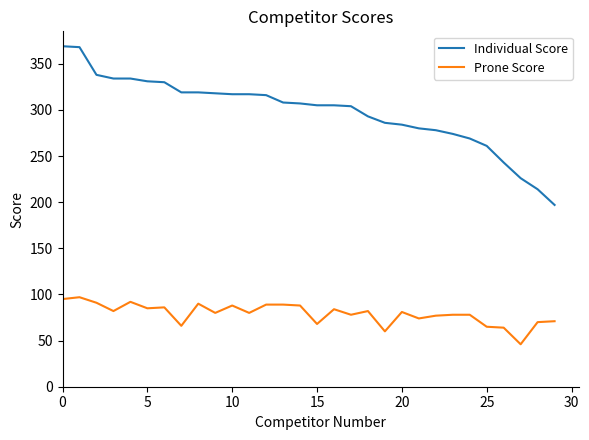

Which series has the largest total across all categories?

Individual Score